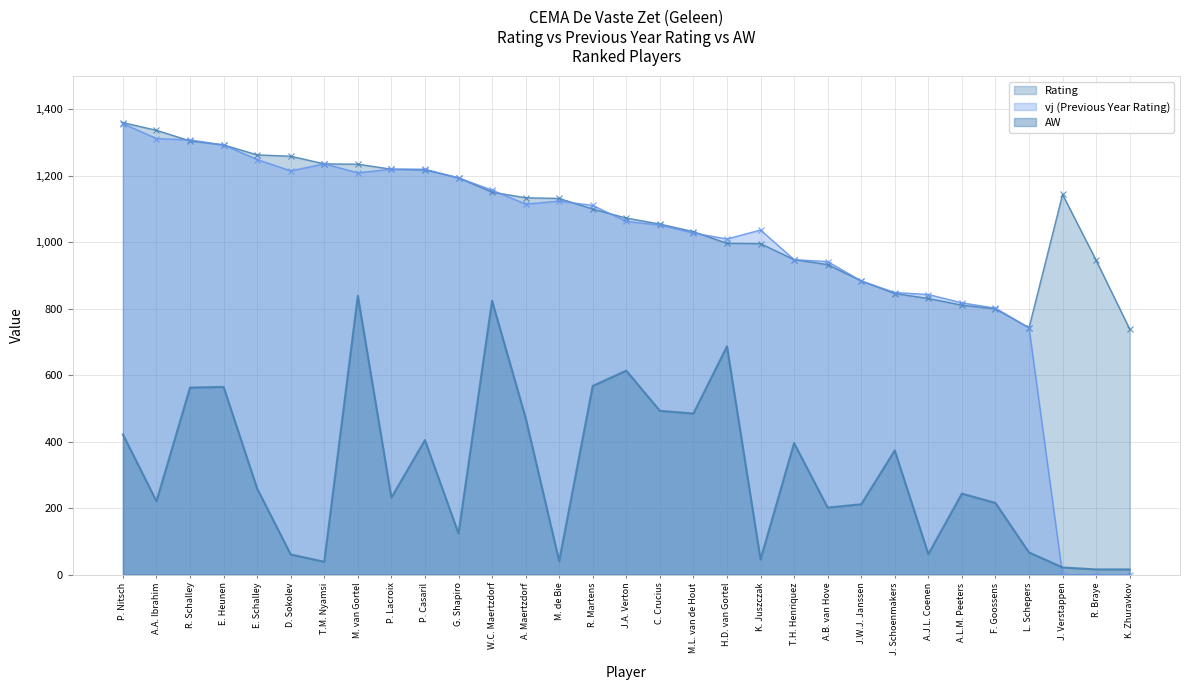

At which label is vj closest to 678?

L. Schepers